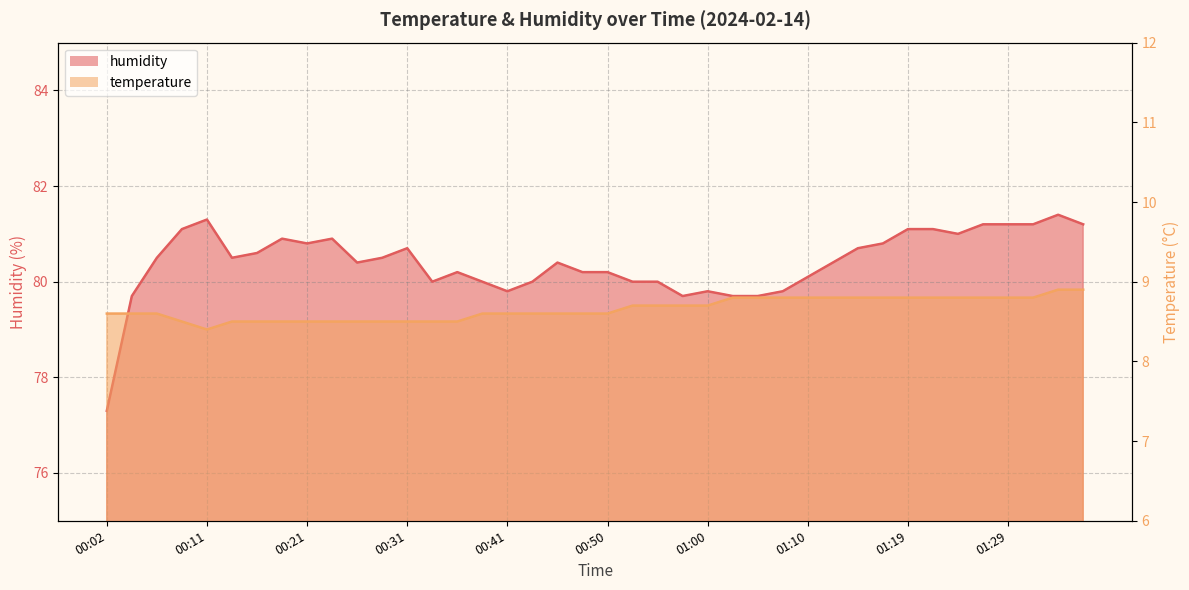

What is the maximum value shown in the chart?

81.4